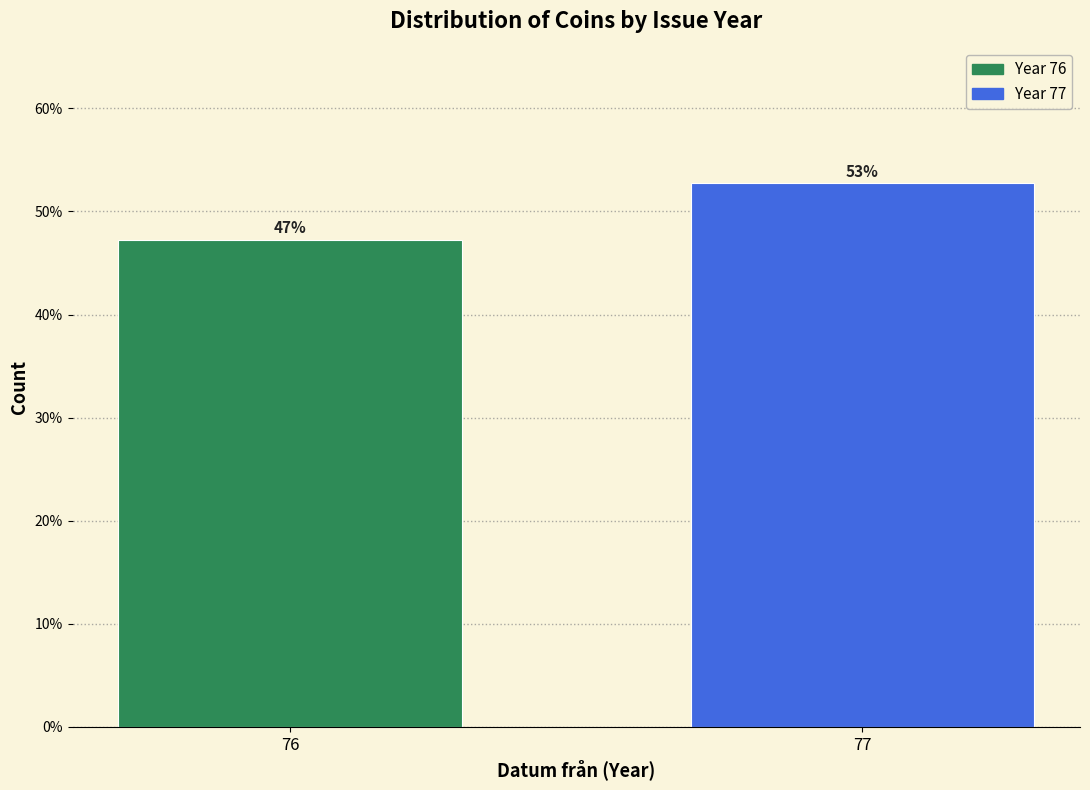

How many bars are there in total?

2